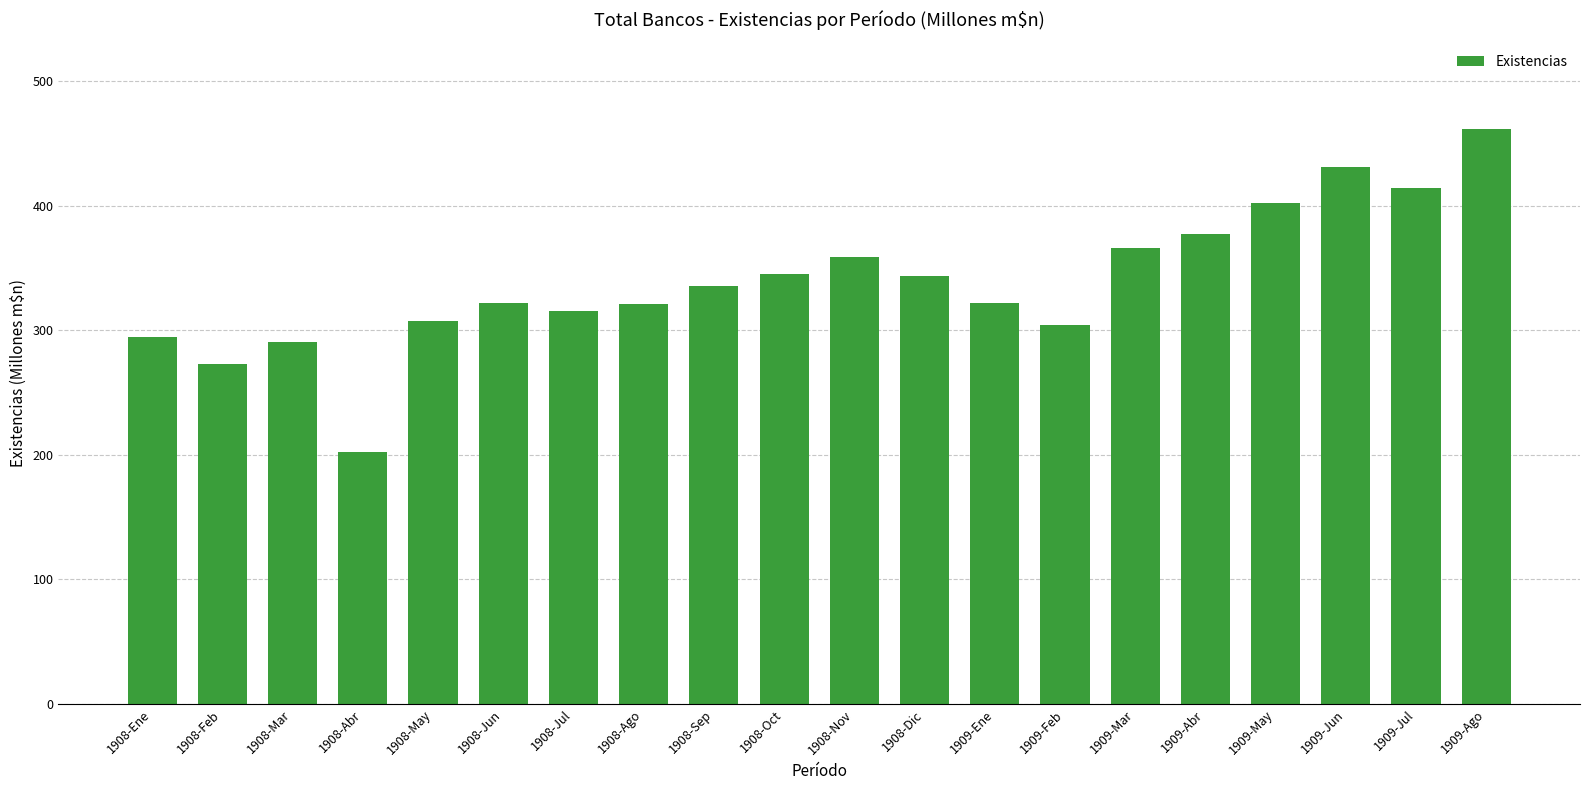

The chart shows a value of 556.4 at 1909-Abr. True or false?

False